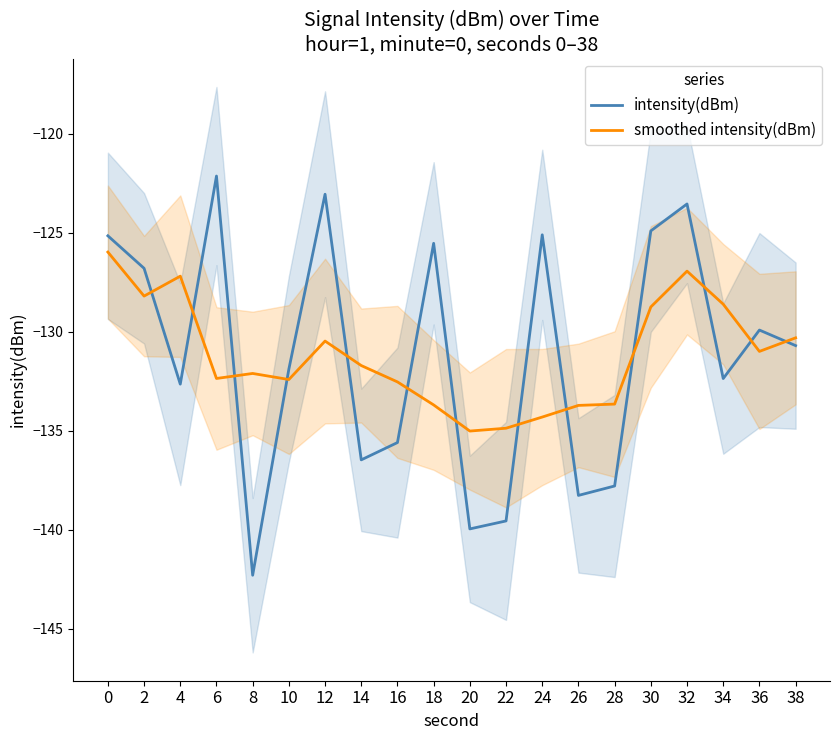

How many lines are shown in the chart?

2